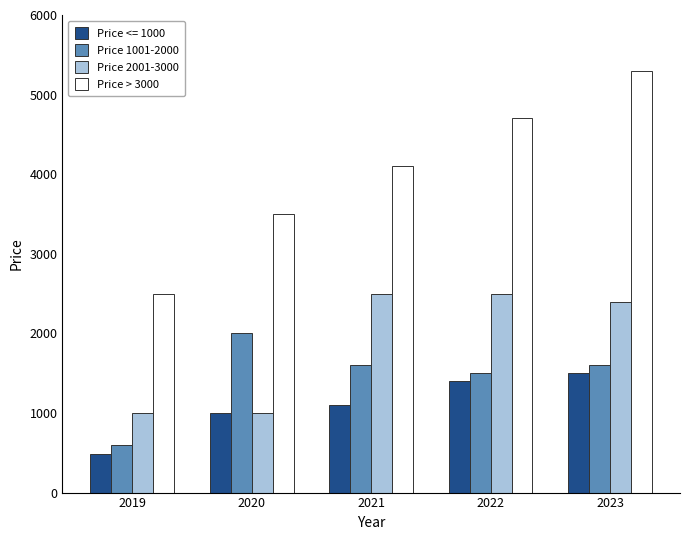

Is the value of Price 1001-2000 at 2023 greater than the value of Price > 3000 at 2020?

No